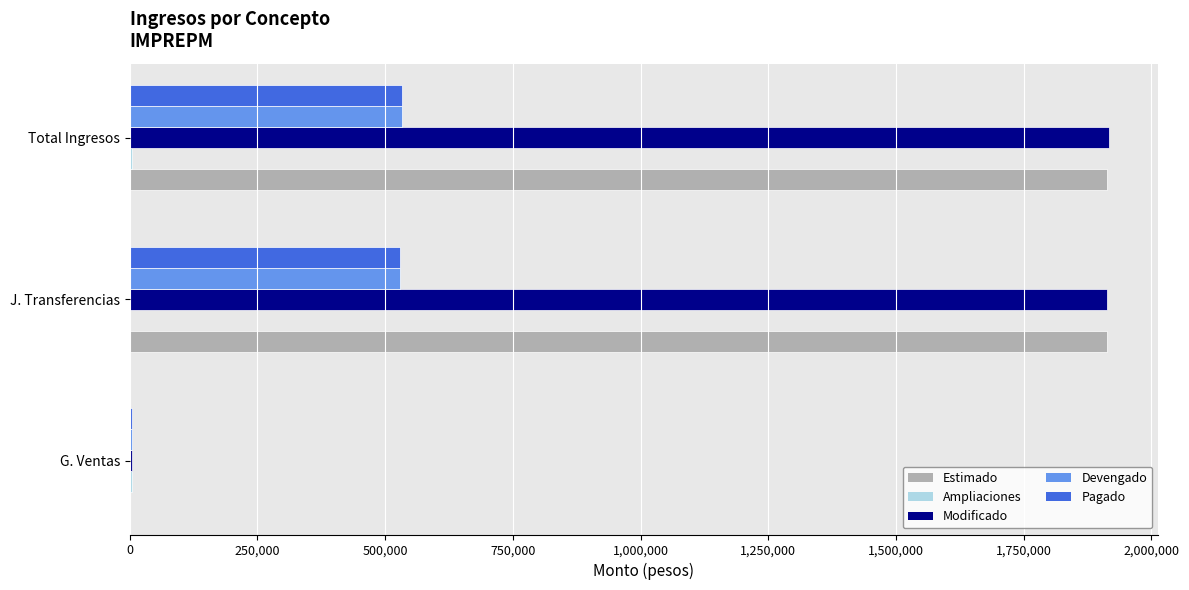

What is the average value of the Pagado series?

355468